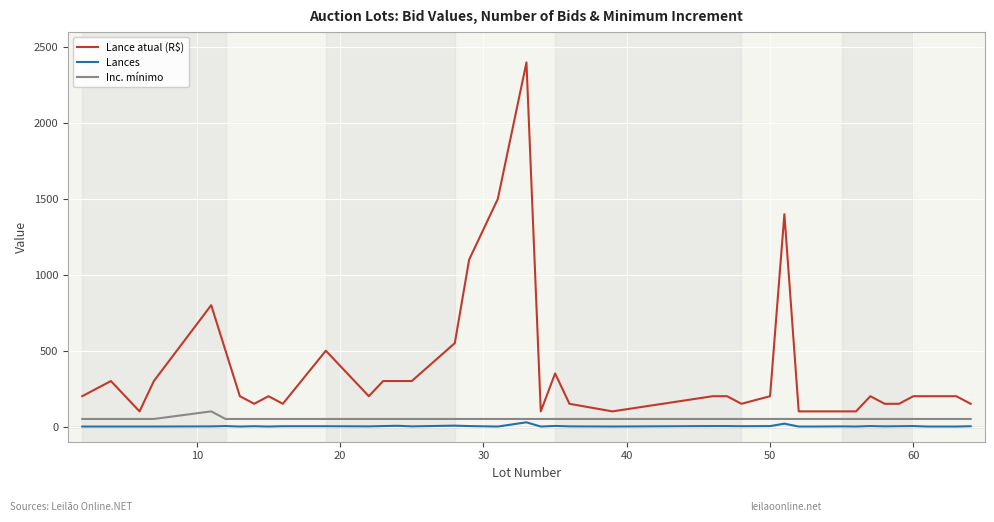

Which series has the largest total across all categories?

Lance atual (R$)